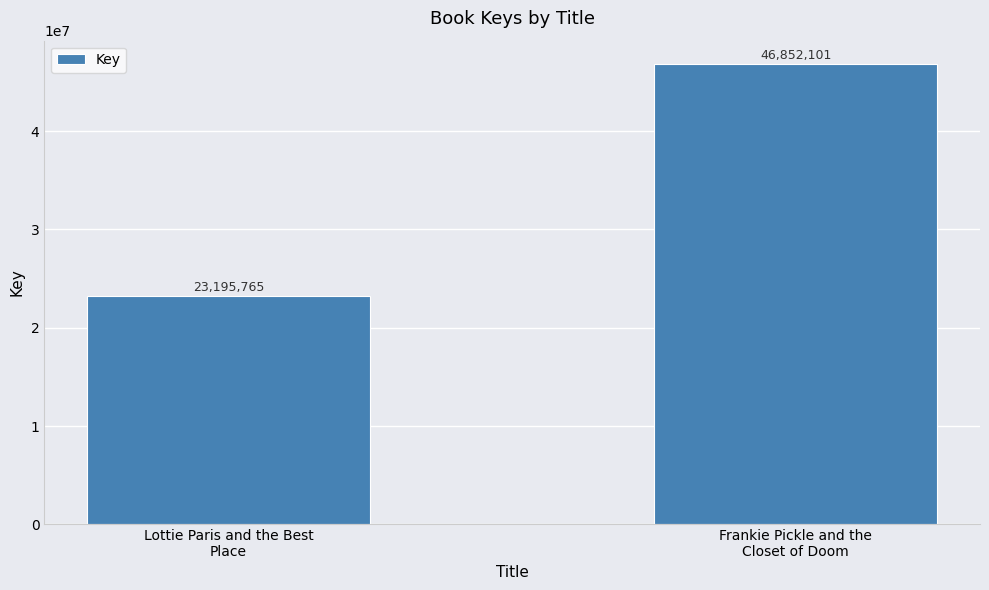

What is the change in value from Lottie Paris and the Best
Place to Frankie Pickle and the
Closet of Doom?

+23656336